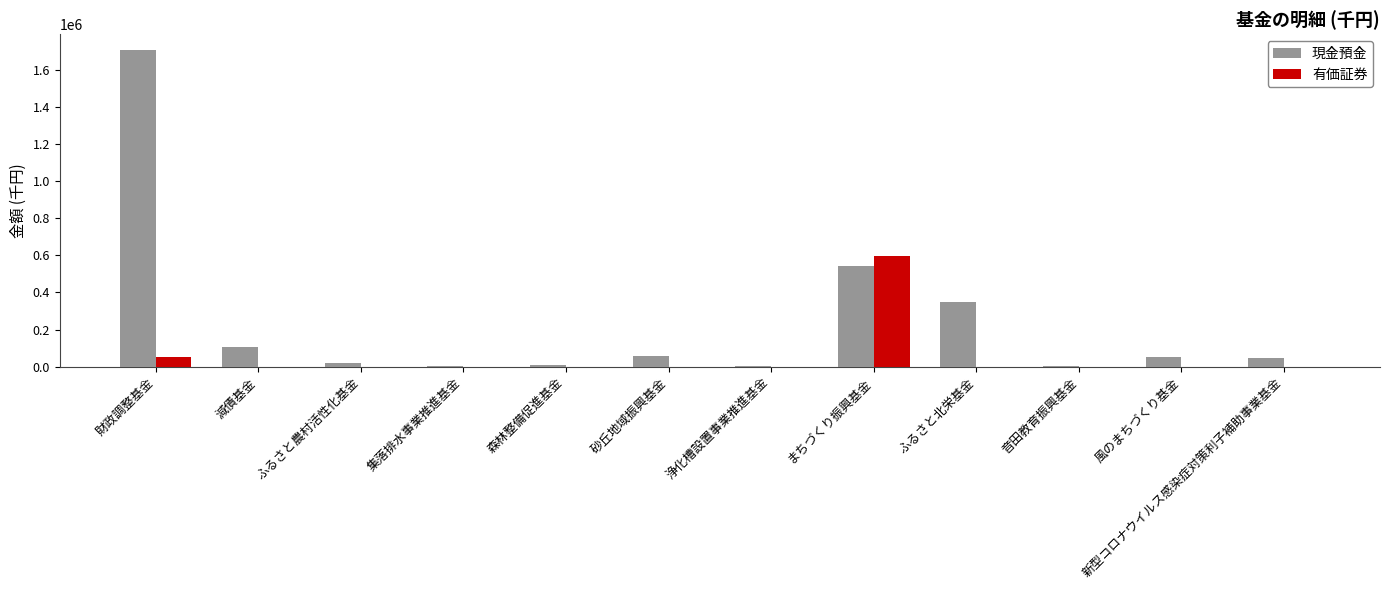

What is the highest value of the 有価証券 series?

597363